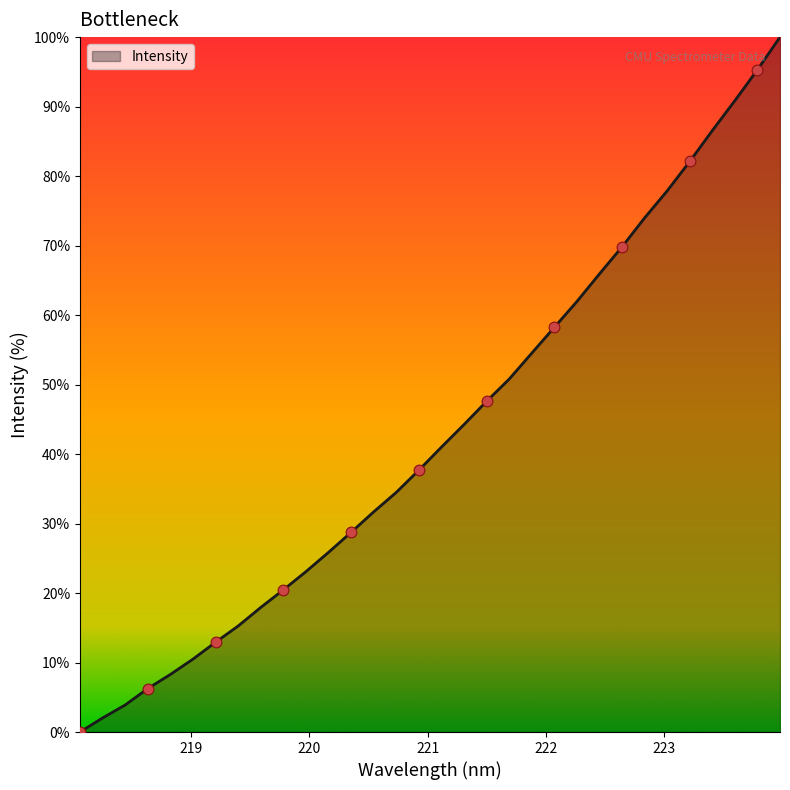

What is the maximum value shown in the chart?

100.0